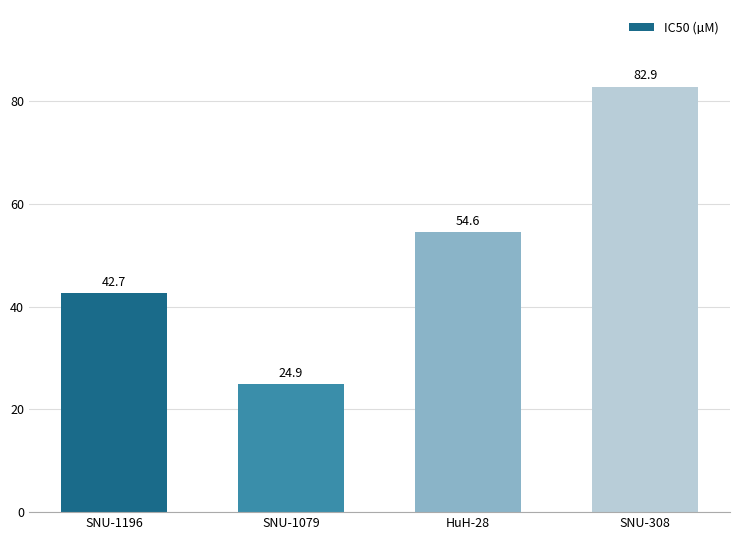

True or false: the data shows 42.7 at SNU-1196.

True